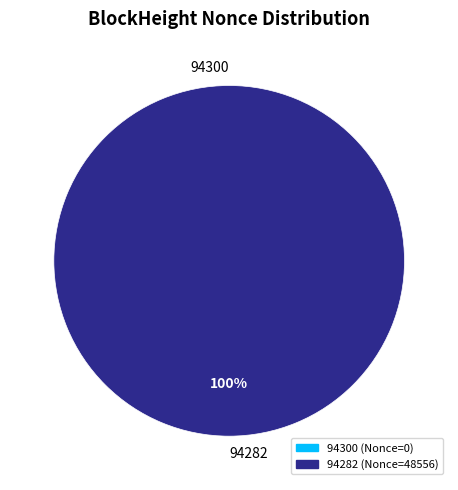

To the nearest percent, what portion does 94282 represent?

100%